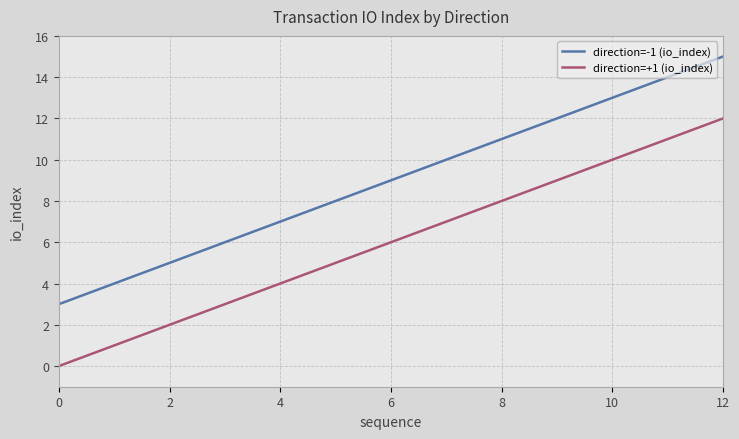

What is the maximum value for direction=+1 (io_index)?

12.0